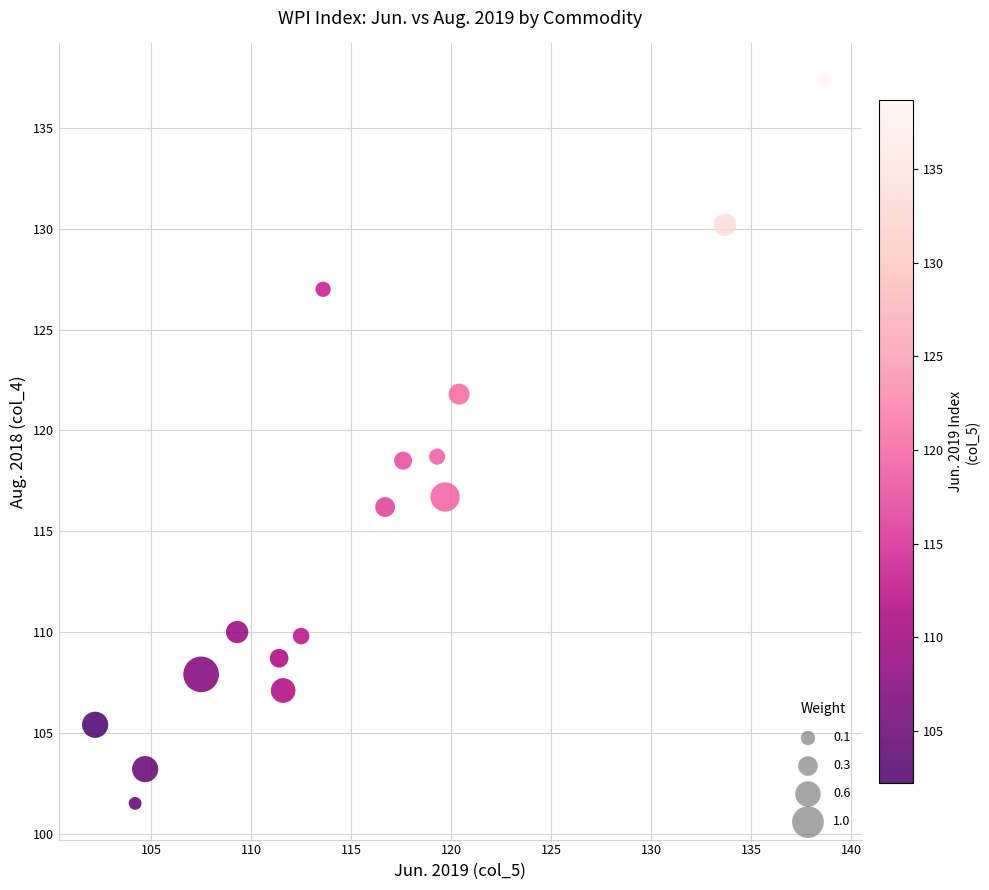

What is the range of Y values (max minus min)?

35.9